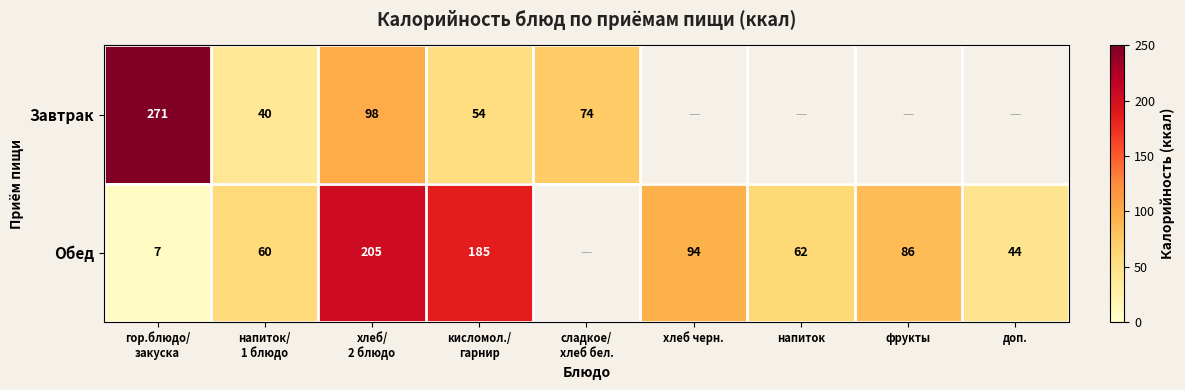

The value of Обед at хлеб черн. is 46. True or false?

False